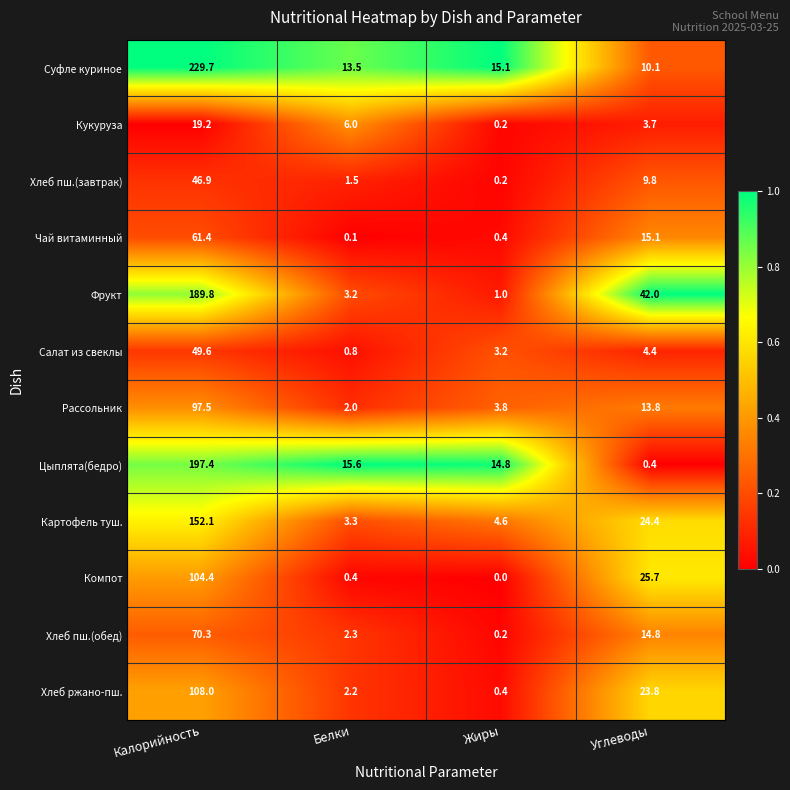

Is it true that Картофель туш. equals 1.6 at Белки?

False